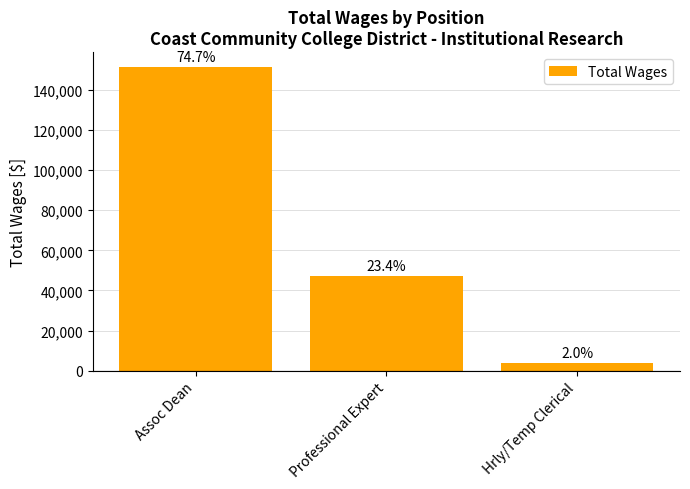

Rank the categories by value from lowest to highest.

Hrly/Temp Clerical, Professional Expert, Assoc Dean